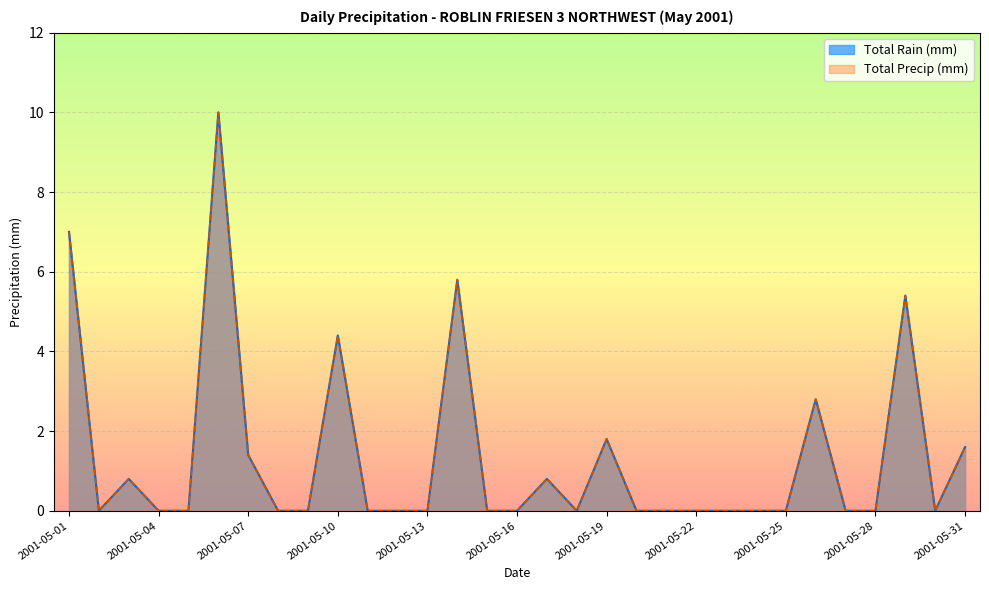

At which category is the sum across all series the highest?

2001-05-06